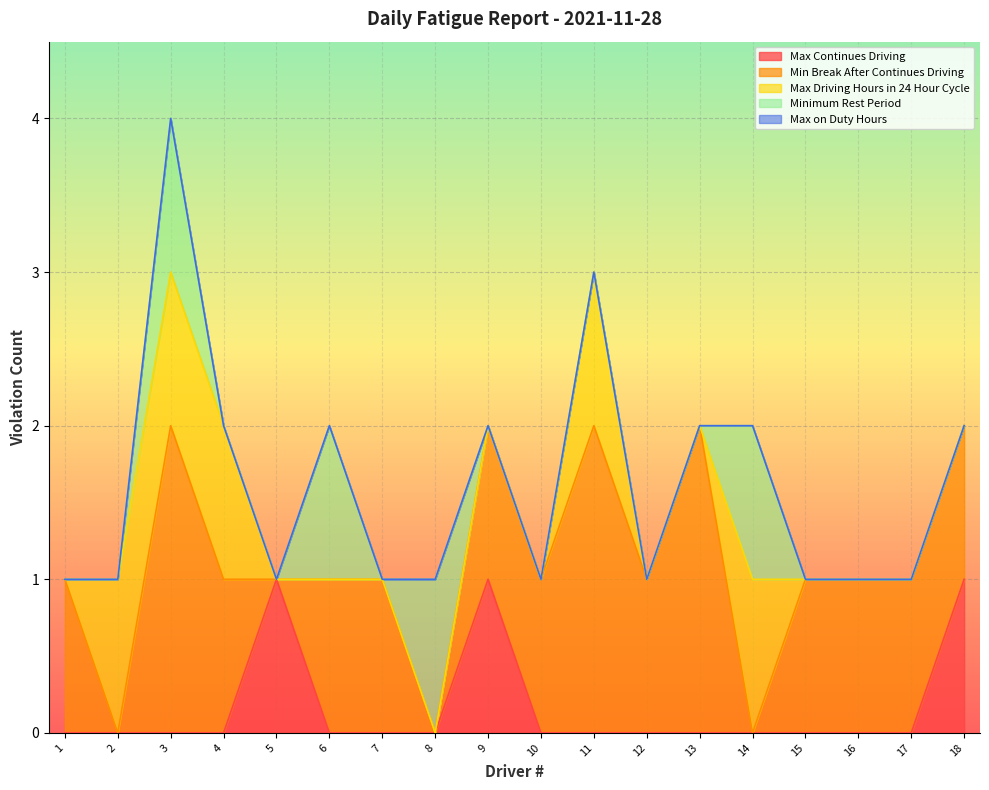

Between 10 and 13, which series saw the biggest shift?

Min Break After Continues Driving